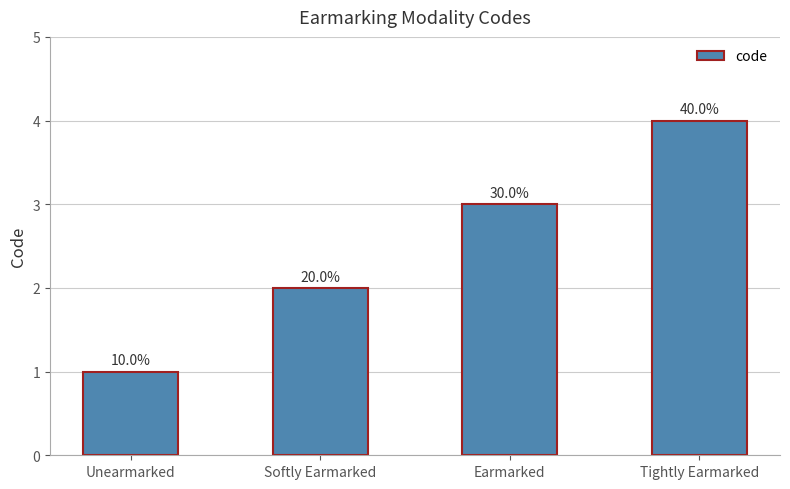

Reading left to right, what are all the values shown in this chart?

Unearmarked=1	Softly Earmarked=2	Earmarked=3	Tightly Earmarked=4